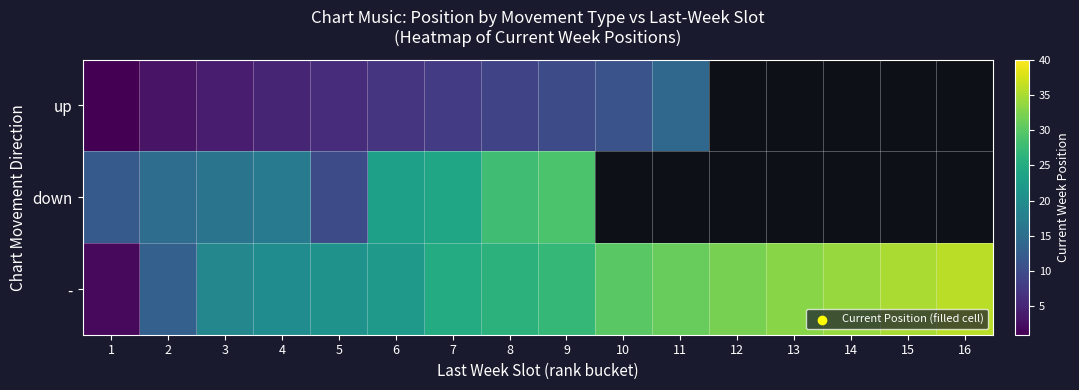

What is the difference between the maximum and minimum values in the down series?

19.0